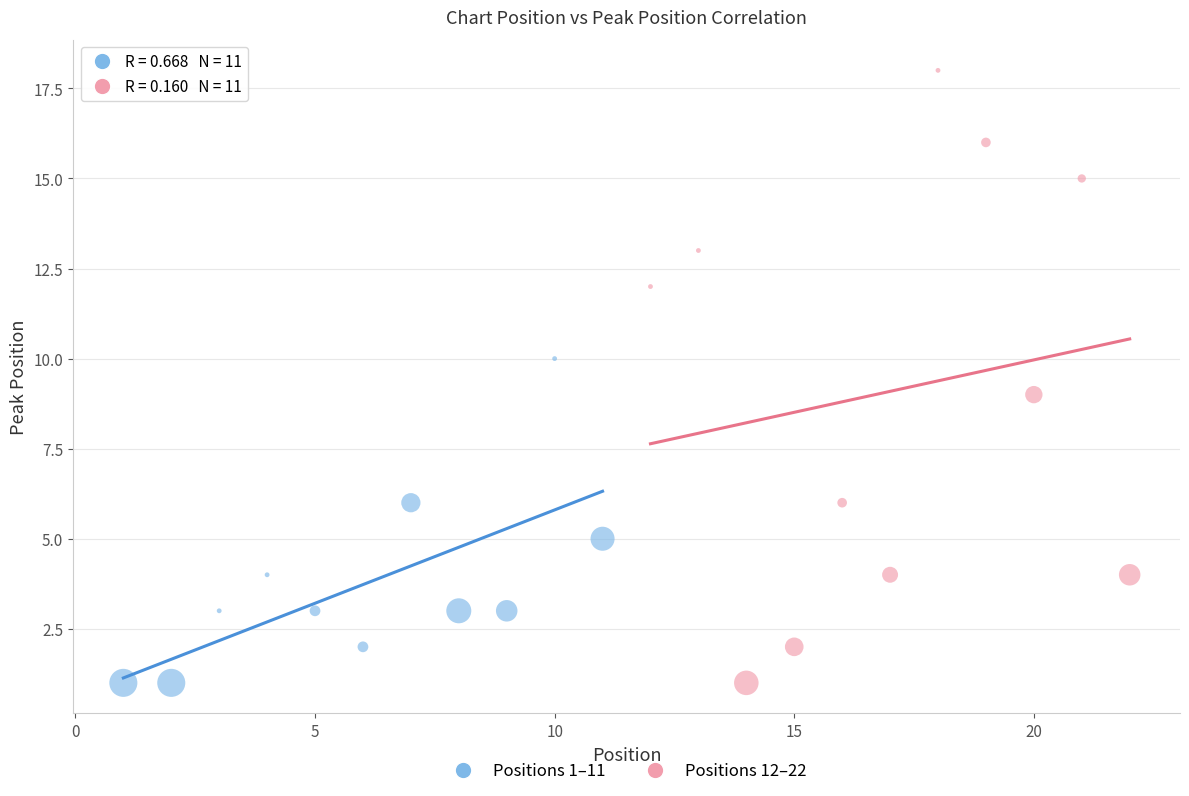

Which series has the largest Y range (max minus min)?

Positions 12–22